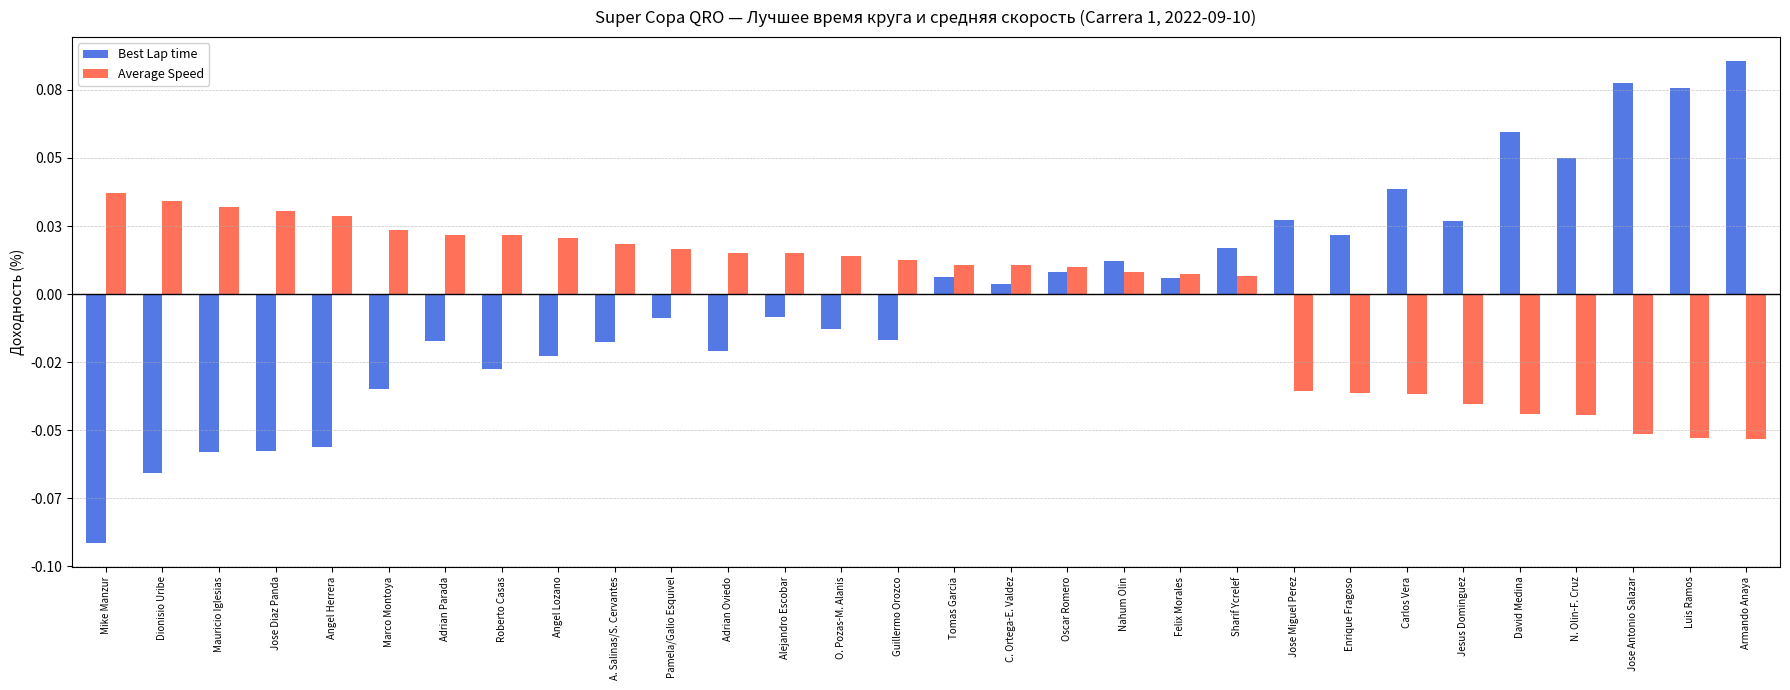

What is the label of the 8th bar from the left?

Roberto Casas